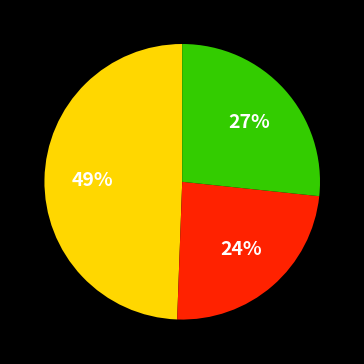

To the nearest percent, what is the difference between the largest and smallest slice percentages?

25%